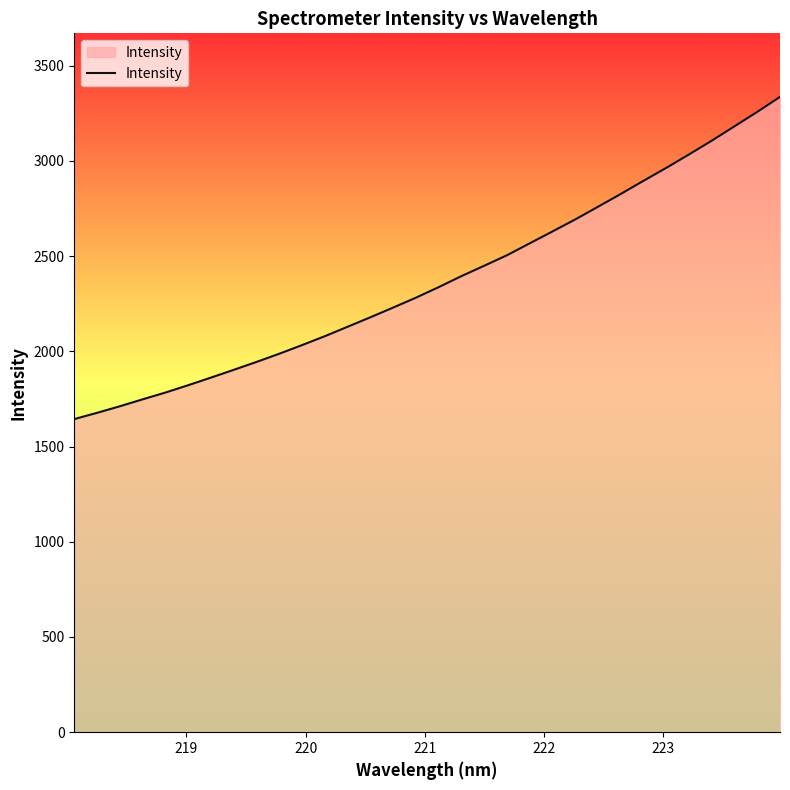

Reading left to right, what are all the values shown in this chart?

1644.4	1677.3	1711.7	1748.1	1783.8	1822.3	1862.4	1903.1	1944.6	1987.7	2033.1	2079.8	2129.4	2179.2	2230.2	2282.1	2337.5	2395.4	2449.8	2505.0	2567.6	2629.9	2693.0	2759.6	2826.8	2895.9	2963.8	3034.4	3106.6	3182.1	3257.6	3336.5